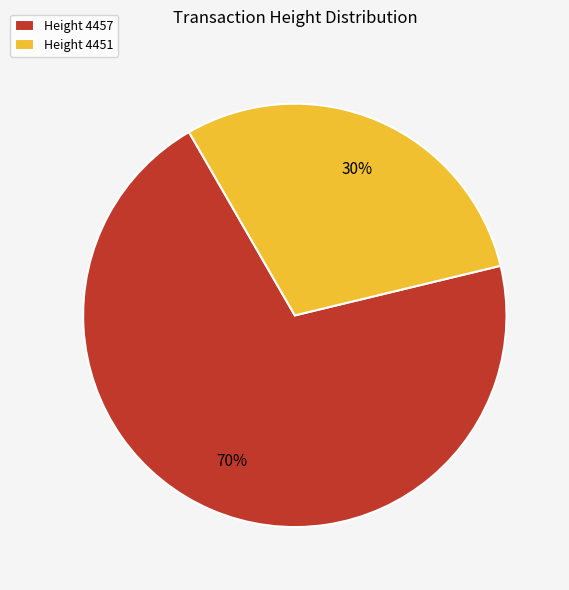

Rank the categories by value from highest to lowest.

Height 4457, Height 4451